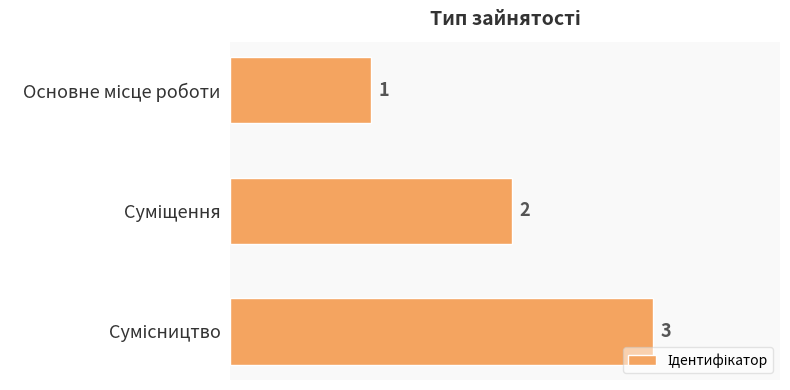

What is the sum of all values?

6